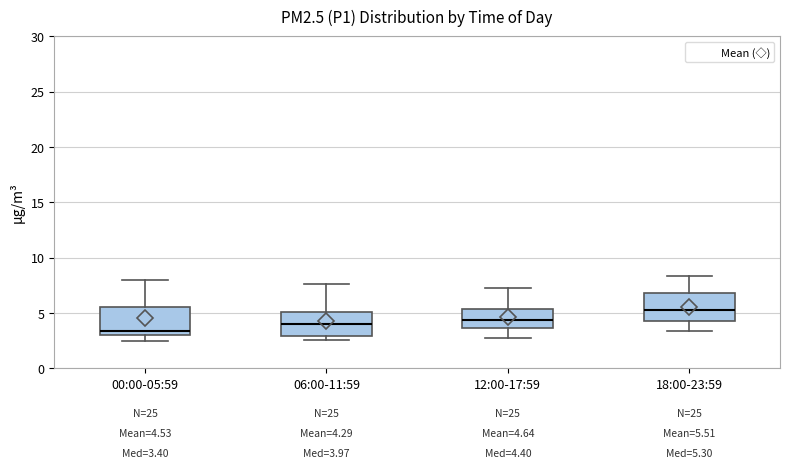

Which box's median line is the highest?

18:00-23:59